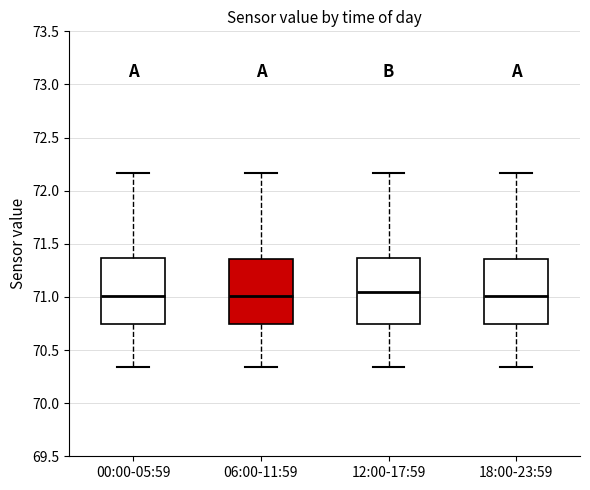

Reading left to right, transcribe this box plot: for each box, give where its median line is, the range the box spans, and where its two whiskers end, as read against the y-axis. The values are not printed on the chart, so give them approximately, as read against the axis.

00:00-05:59: median 71.00, box 70.75 to 71.35, whiskers 70.35 to 72.15
06:00-11:59: median 71.00, box 70.75 to 71.35, whiskers 70.35 to 72.15
12:00-17:59: median 71.05, box 70.75 to 71.35, whiskers 70.35 to 72.15
18:00-23:59: median 71.00, box 70.75 to 71.35, whiskers 70.35 to 72.15